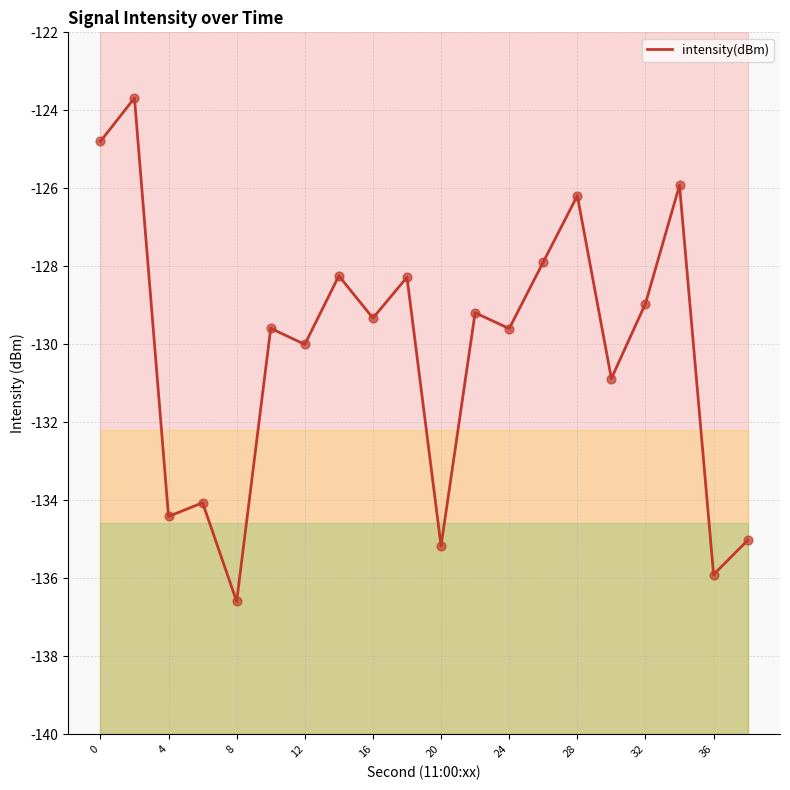

The value of intensity(dBm) at 20 is -37.1. True or false?

False